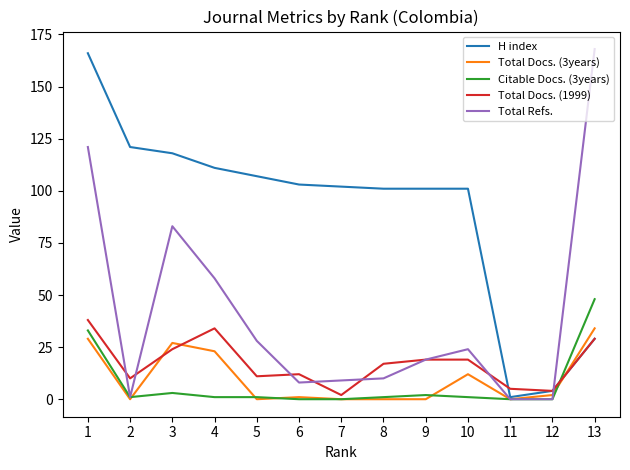

Where does the Total Refs. series first go above 19?

1